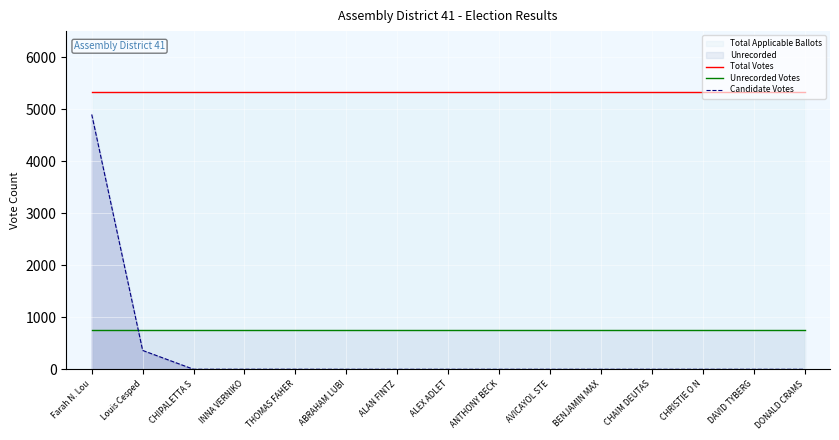

Reading left to right, extract all data points from this chart.

Total Votes: 5321	5321	5321	5321	5321	5321	5321	5321	5321	5321	5321	5321	5321	5321	5321
Unrecorded Votes: 758	758	758	758	758	758	758	758	758	758	758	758	758	758	758
Candidate Votes: 4898	364	2	2	2	1	1	1	1	1	1	1	1	1	1